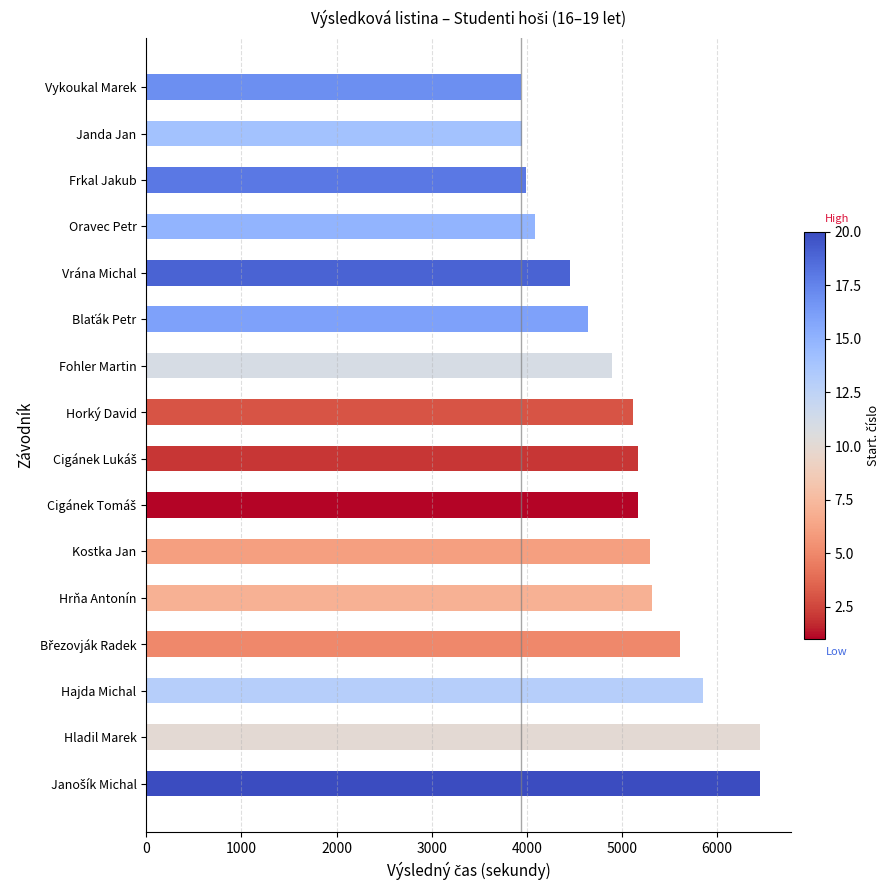

What is the change in value from Vykoukal Marek to Hladil Marek?

+2509